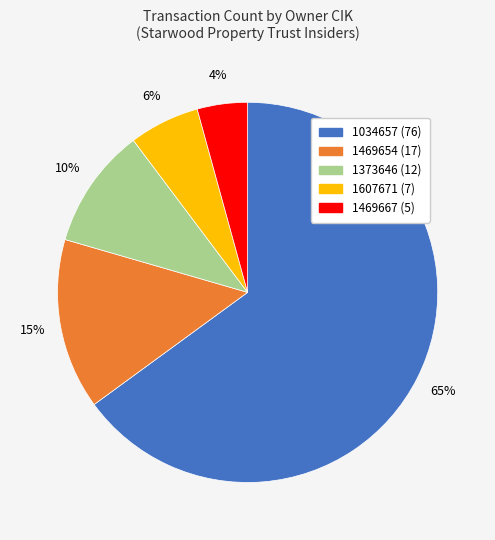

Which has a higher value, 1034657 or 1607671?

1034657